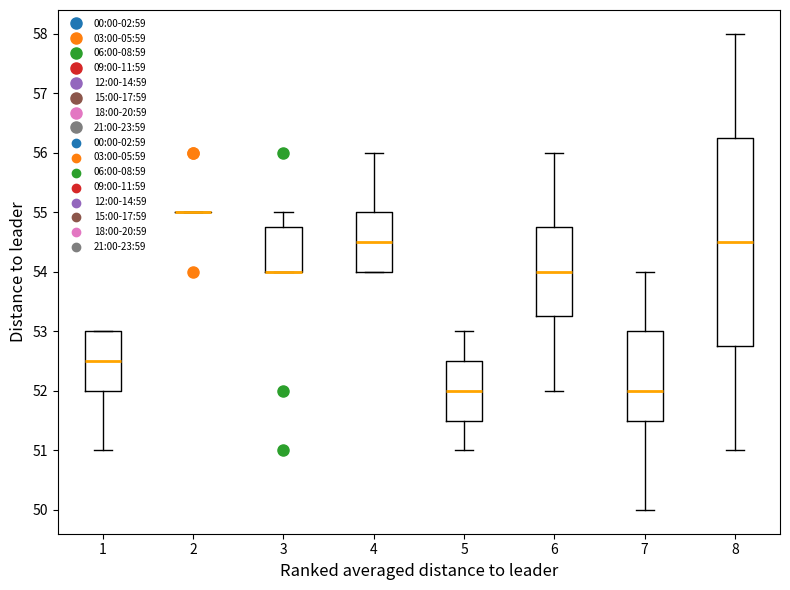

Where is the upper edge of the box at x = 5 on the y-axis? The values are not printed on the chart, so give them approximately, as read against the axis.

52.5